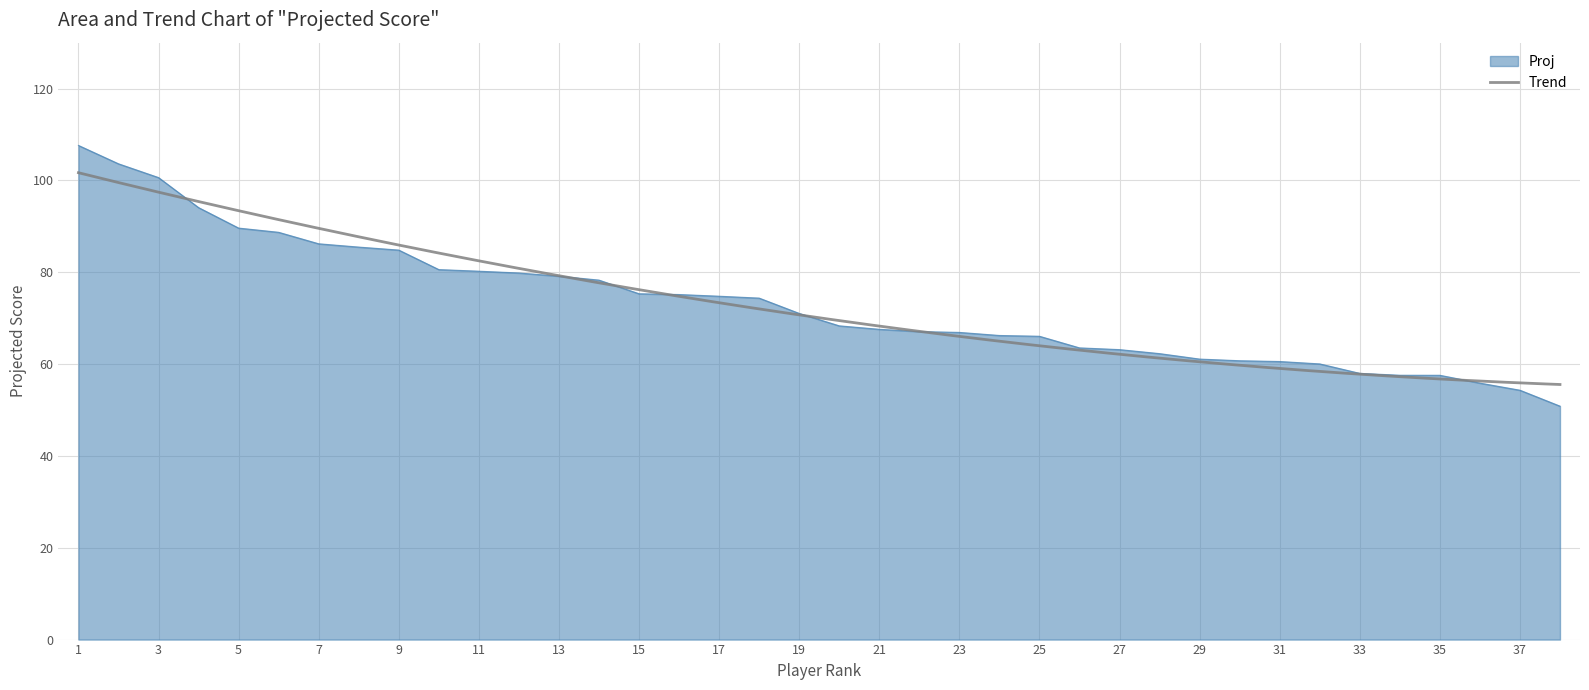

How many lines are shown in the chart?

1